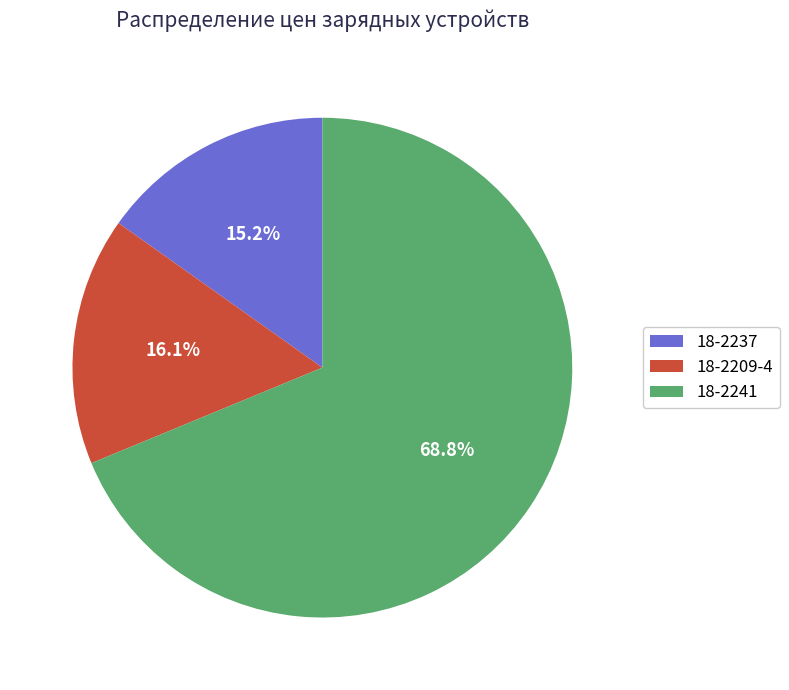

The 18-2241 slice represents 56% of the pie. True or false?

False